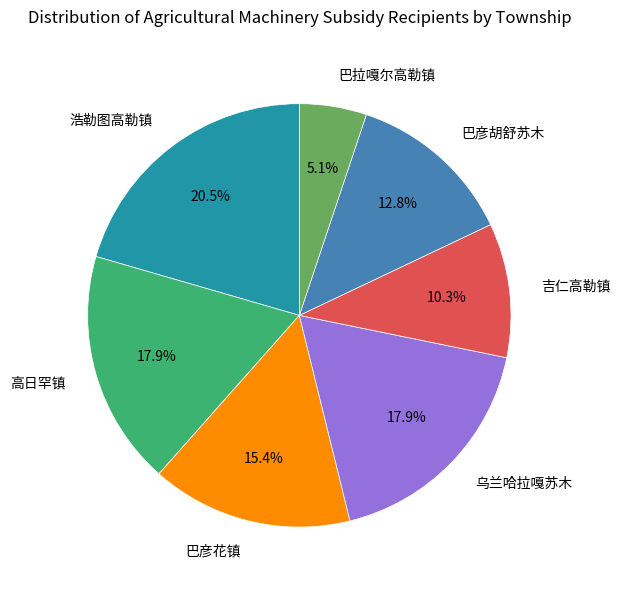

How many segments does this pie chart have?

7